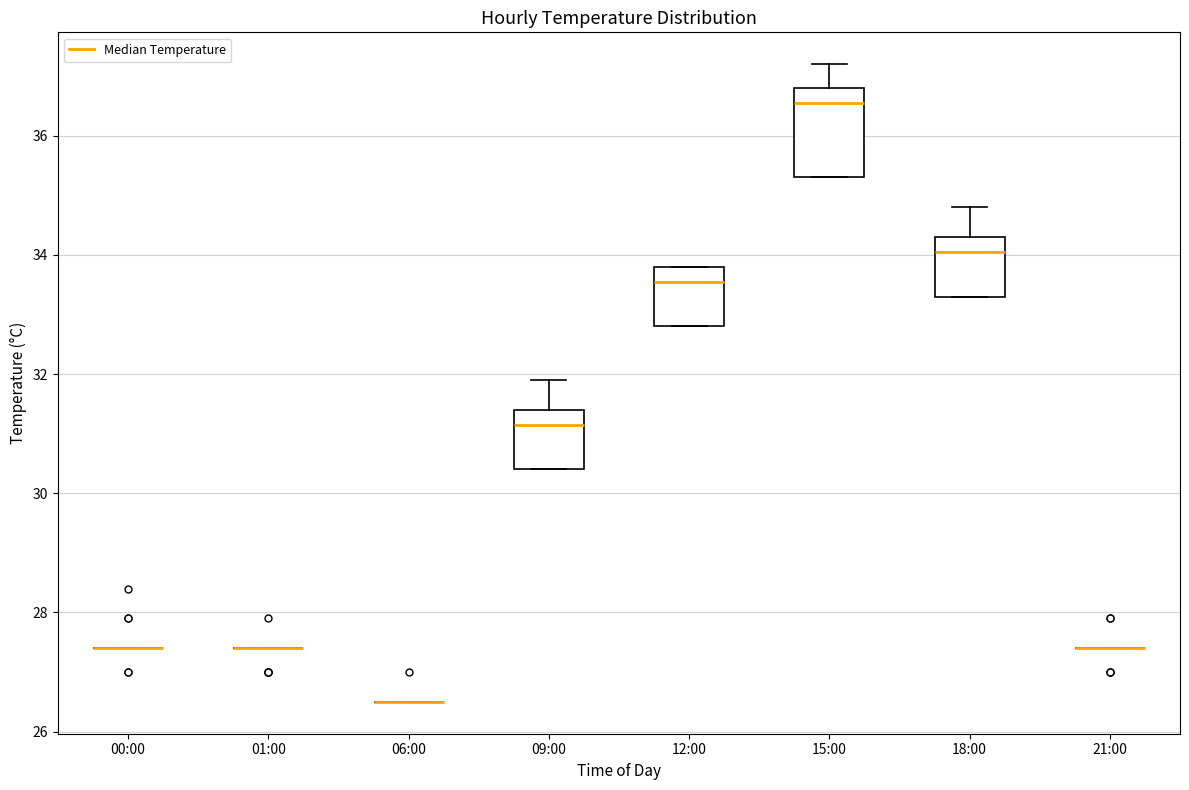

Where is the lower edge of the box for 09:00 on the y-axis? The values are not printed on the chart, so give them approximately, as read against the axis.

30.4